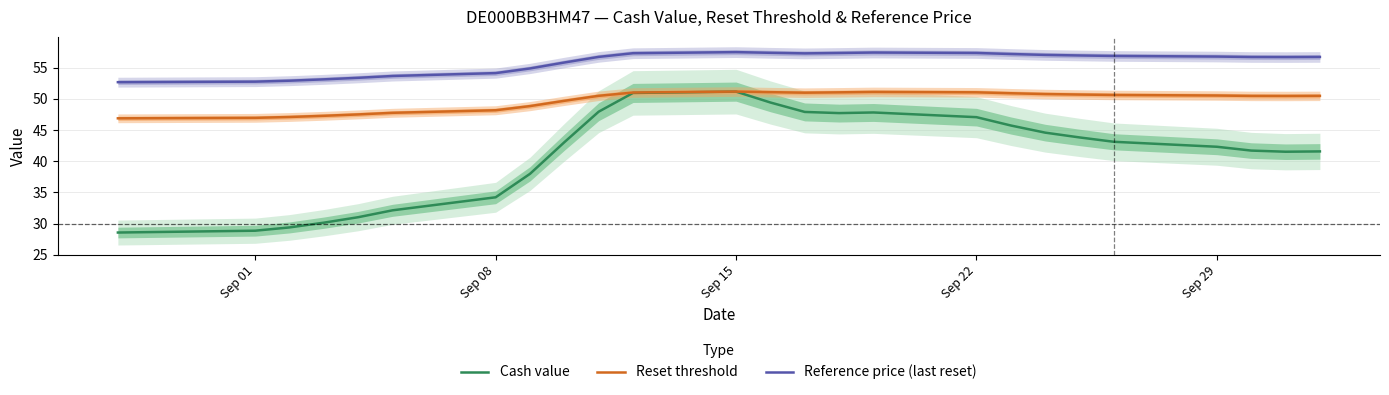

Does the chart display data point markers on the line(s)?

No